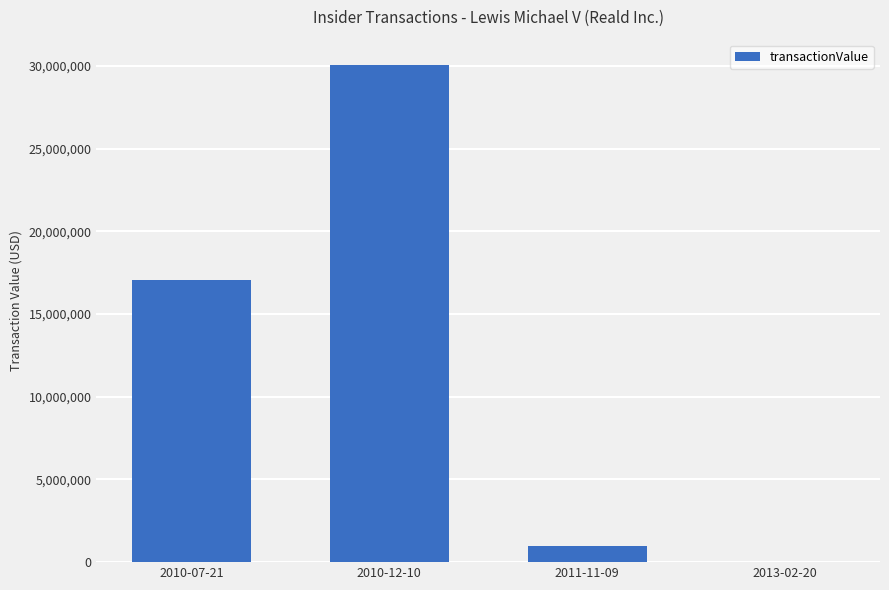

What is the sum of all values?

48189207